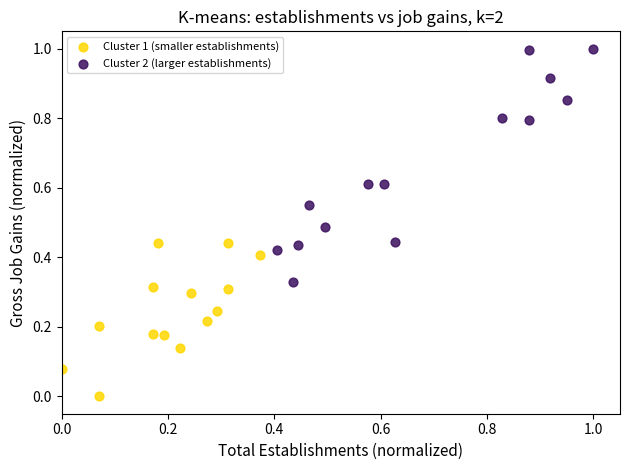

Which series reaches the maximum Y coordinate?

Cluster 2 (larger establishments)